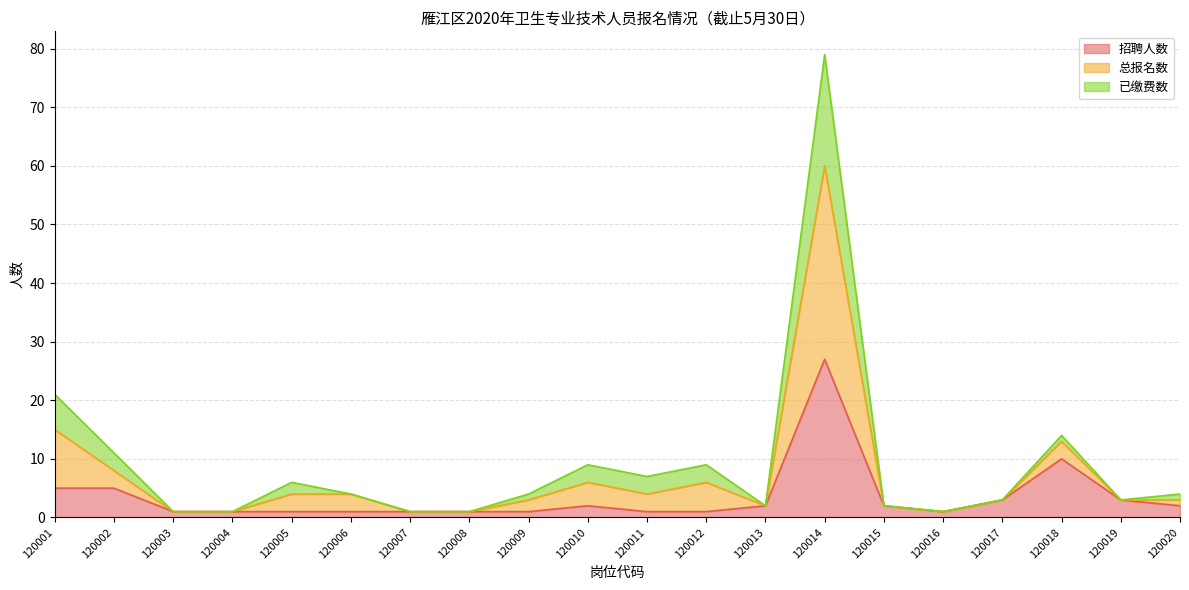

How many data points in 招聘人数 are above 2?

6